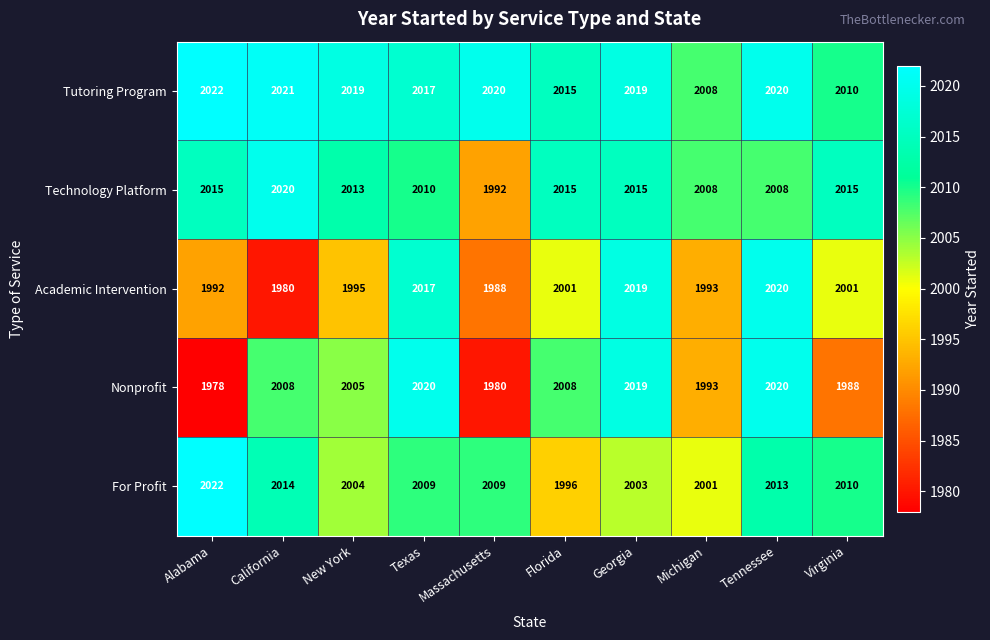

What is the sum of the For Profit values at Michigan and Florida?

3997